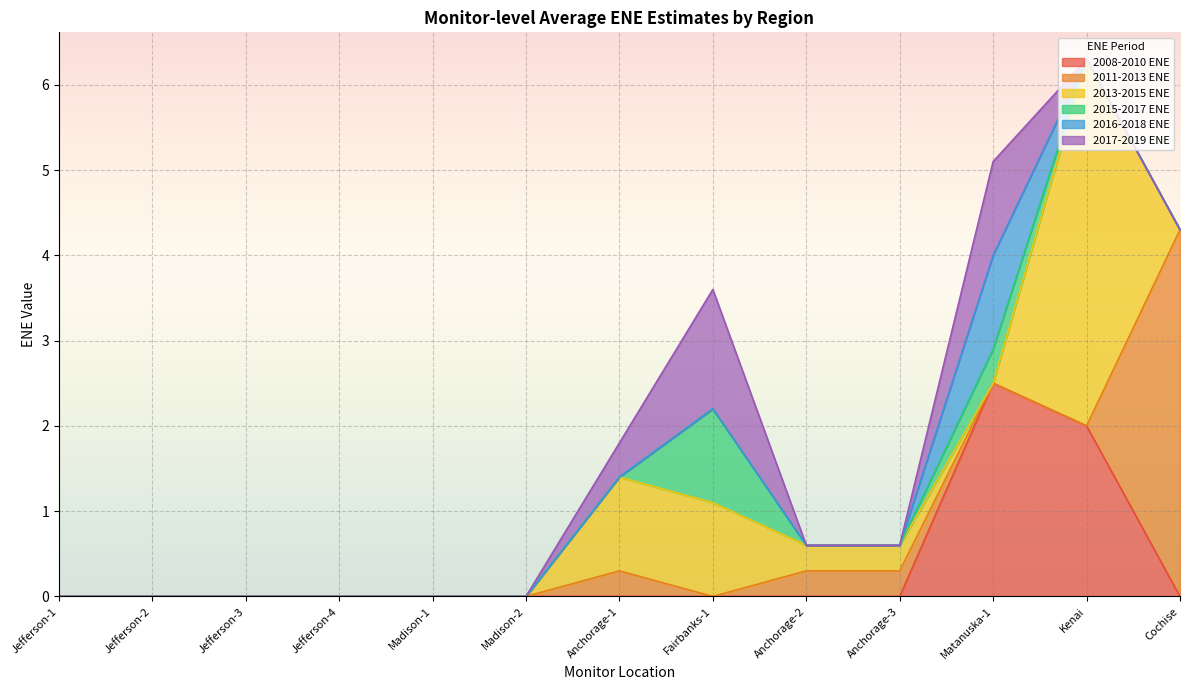

Is it true that 2016-2018 ENE equals 0.0 at Anchorage-3?

True